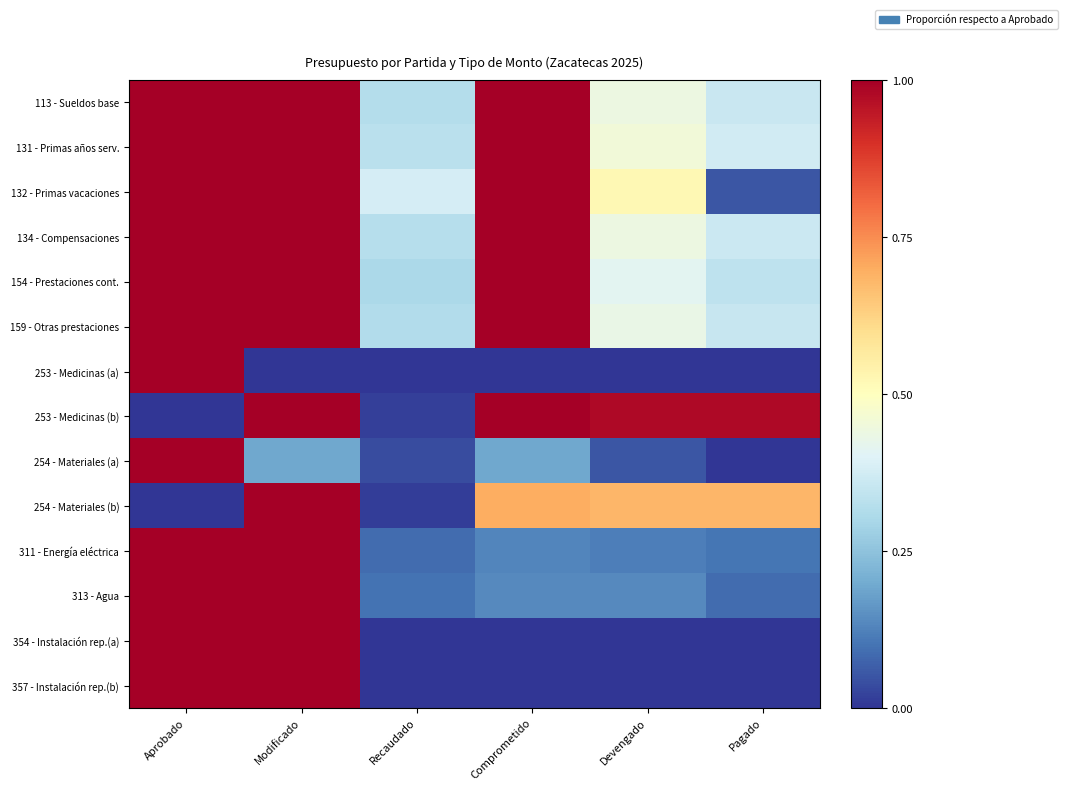

How many categories are shown in the chart?

6